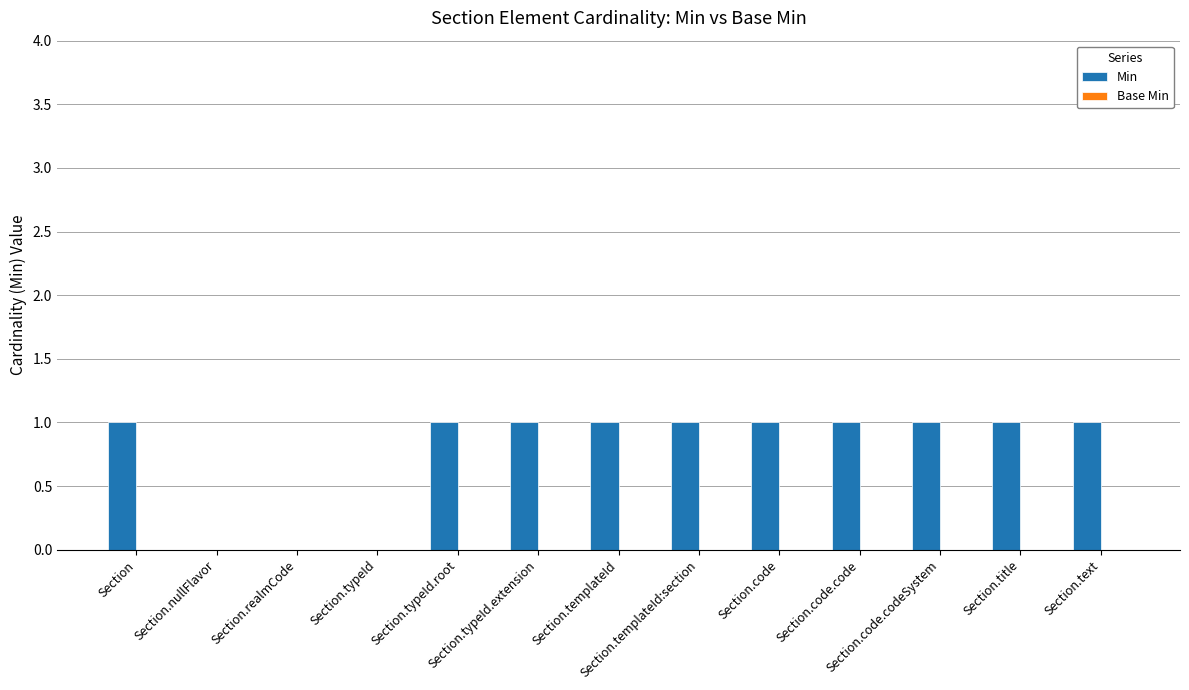

What is the sum of all values?

10